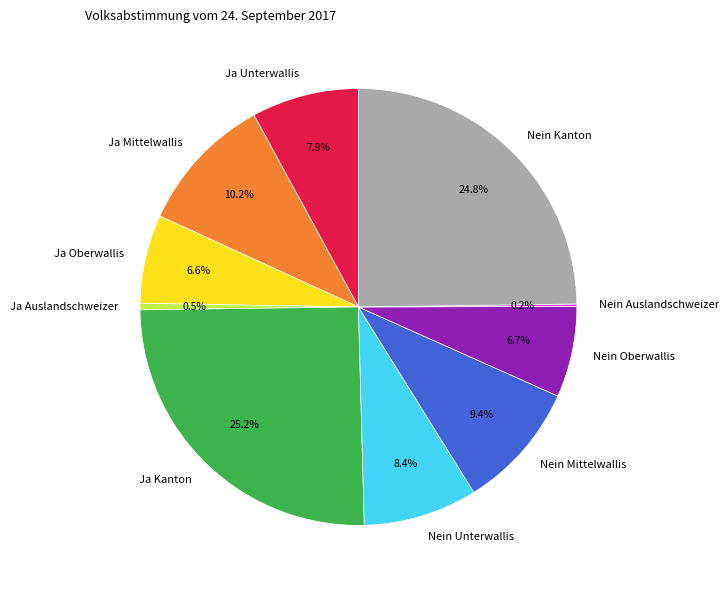

What percentage is the Ja Oberwallis slice, to the nearest percent?

7%